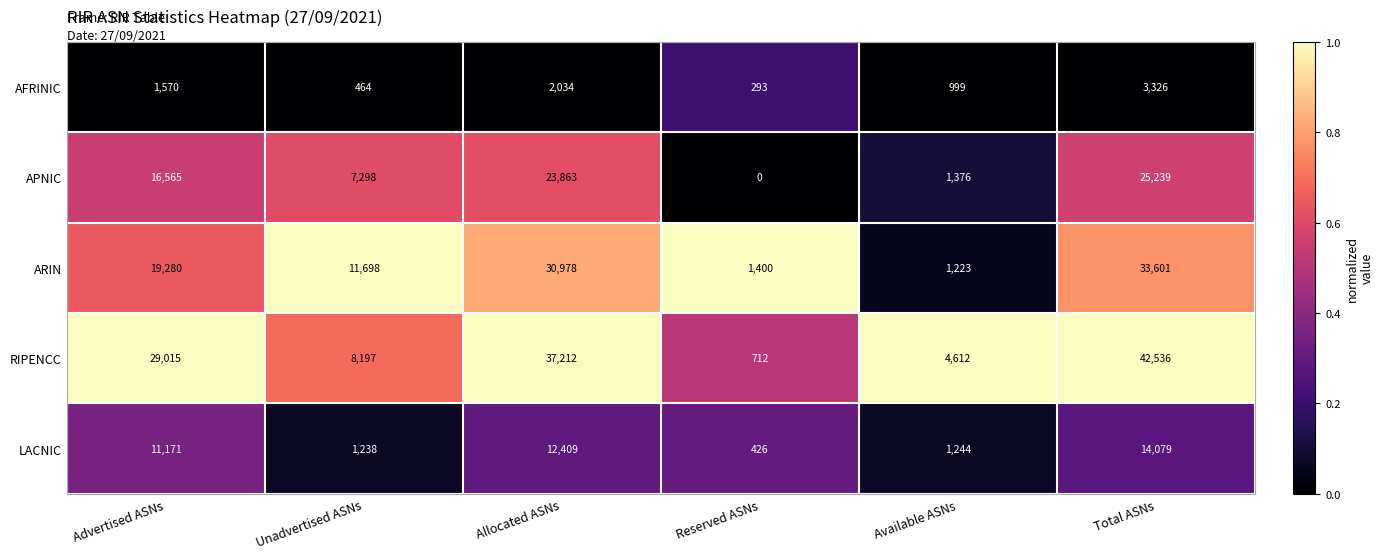

The AFRINIC series shows 410 at Reserved ASNs. True or false?

False